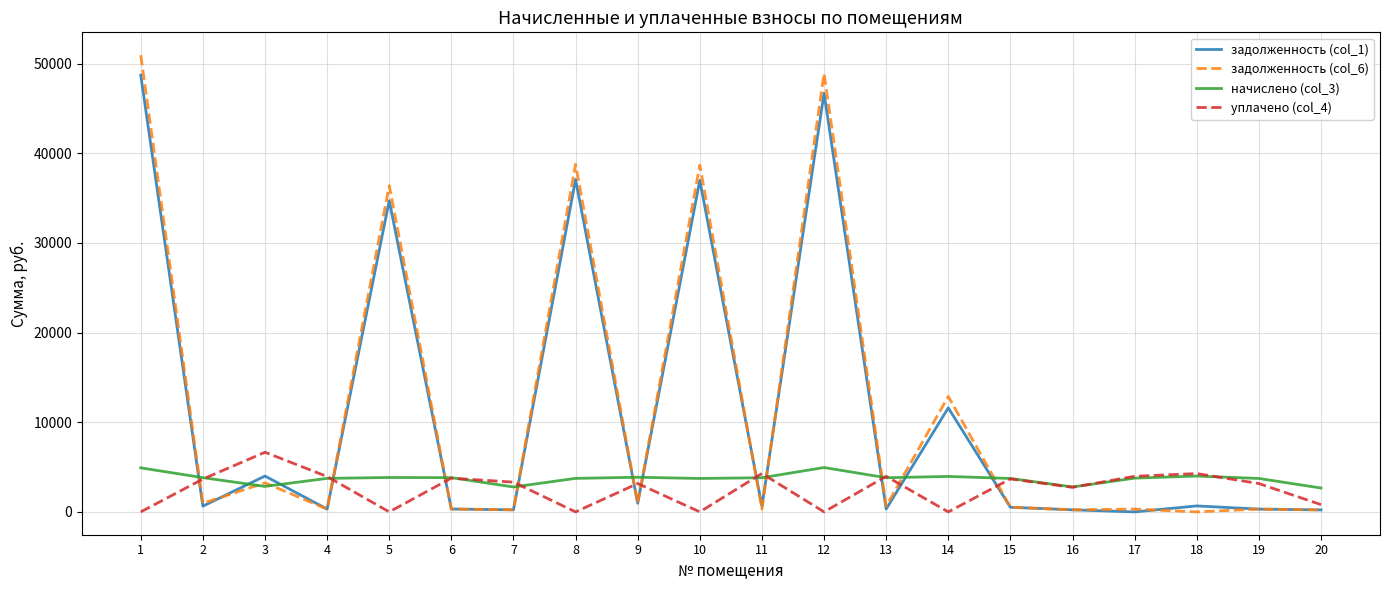

Count the number of data series in this chart.

4